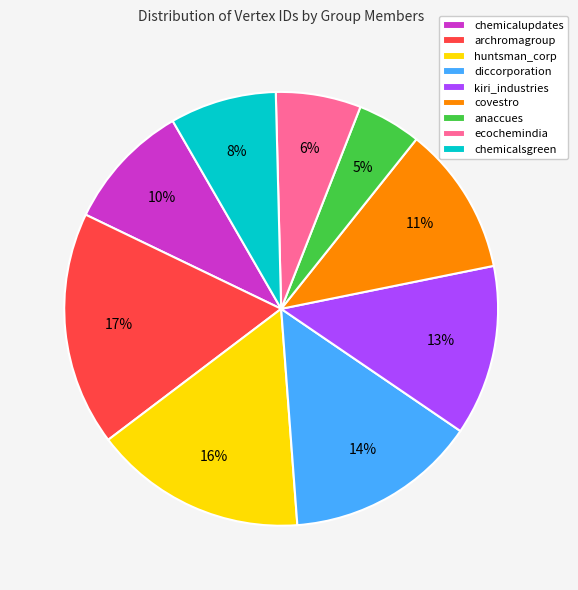

Which slice is the largest?

archromagroup